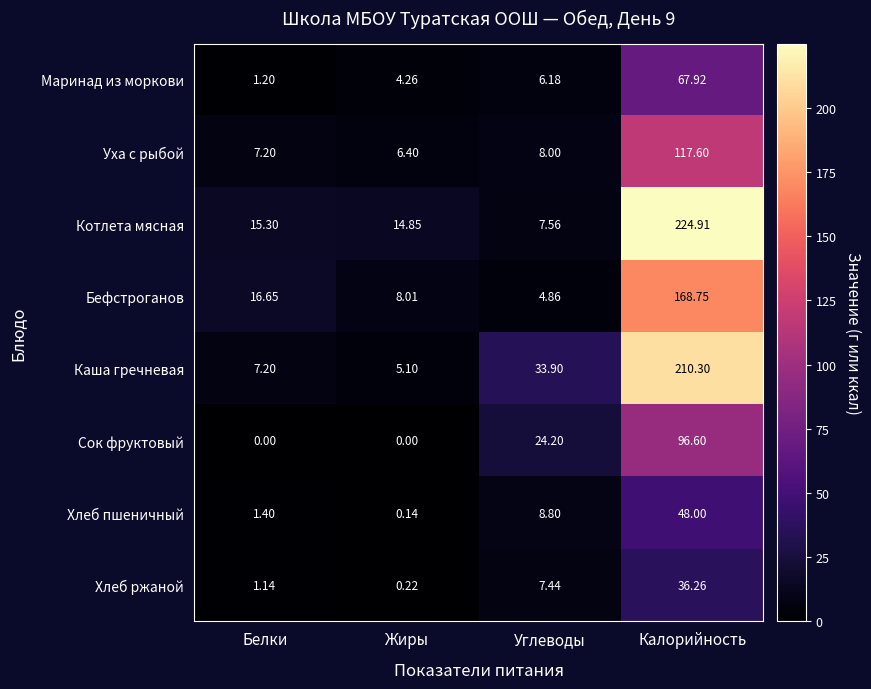

Which series has the largest range (max minus min)?

Котлета мясная